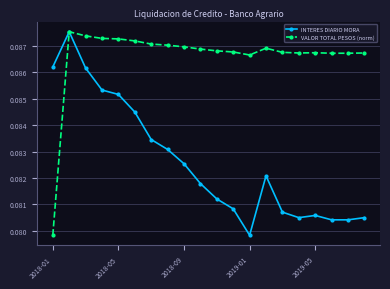

List the series in order of their overall mean, lowest first.

INTERES DIARIO MORA, VALOR TOTAL PESOS (norm)